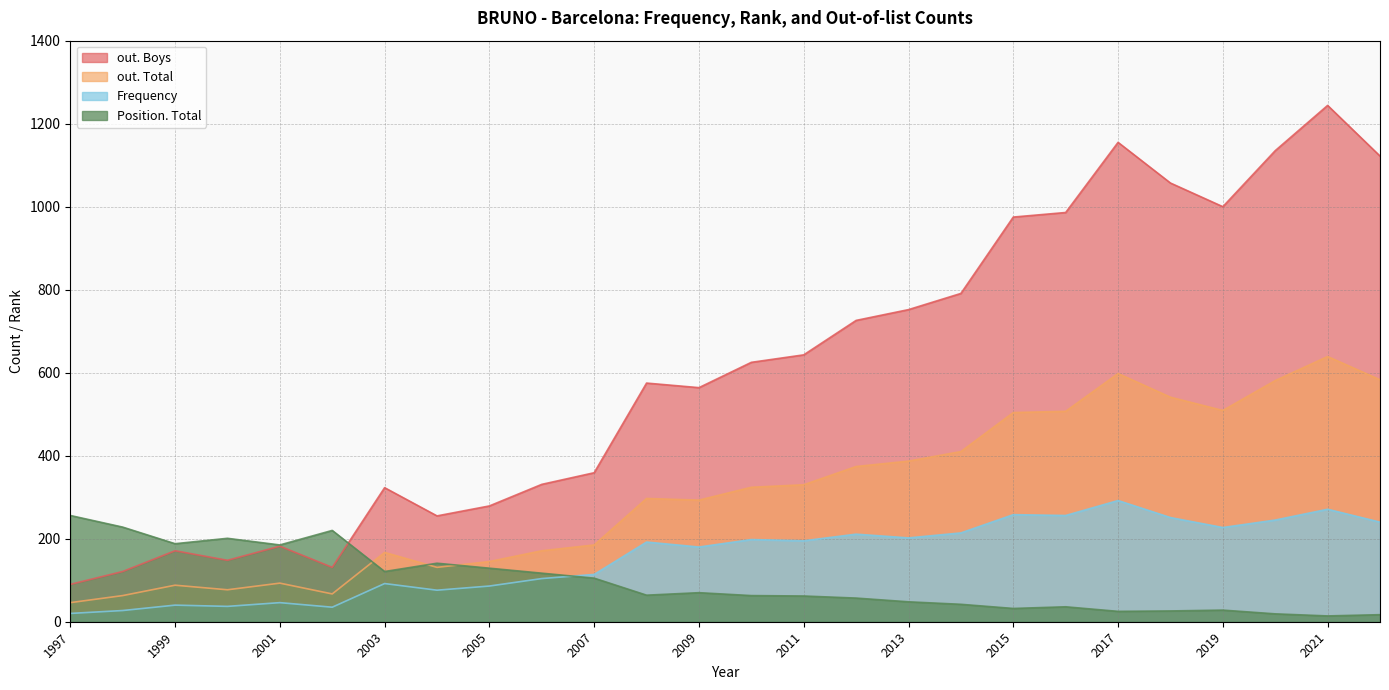

What is the sum of all out. Boys values?

15740